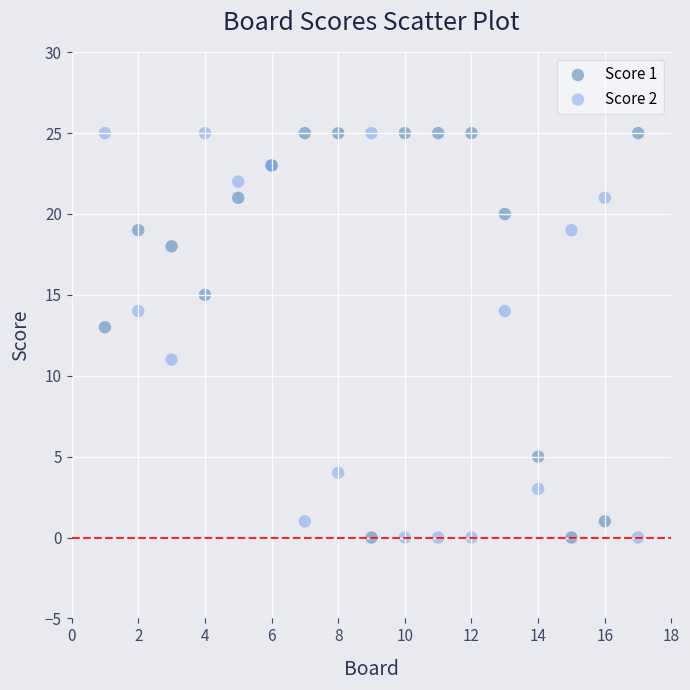

What are all the series names shown in the legend?

Score 1, Score 2